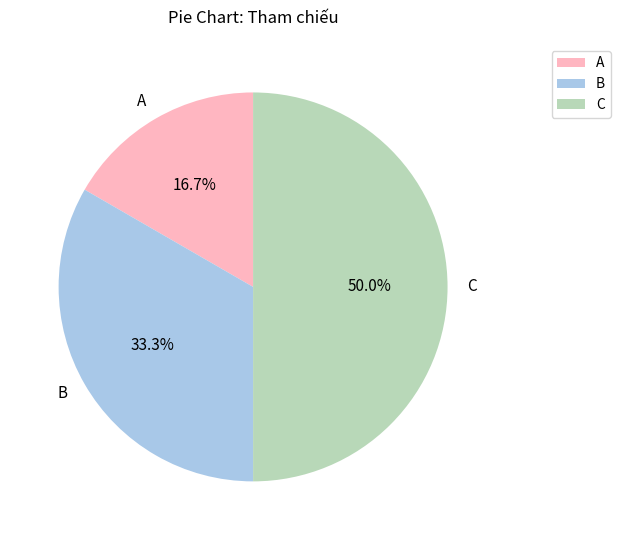

Which category has the smallest portion of the pie?

A